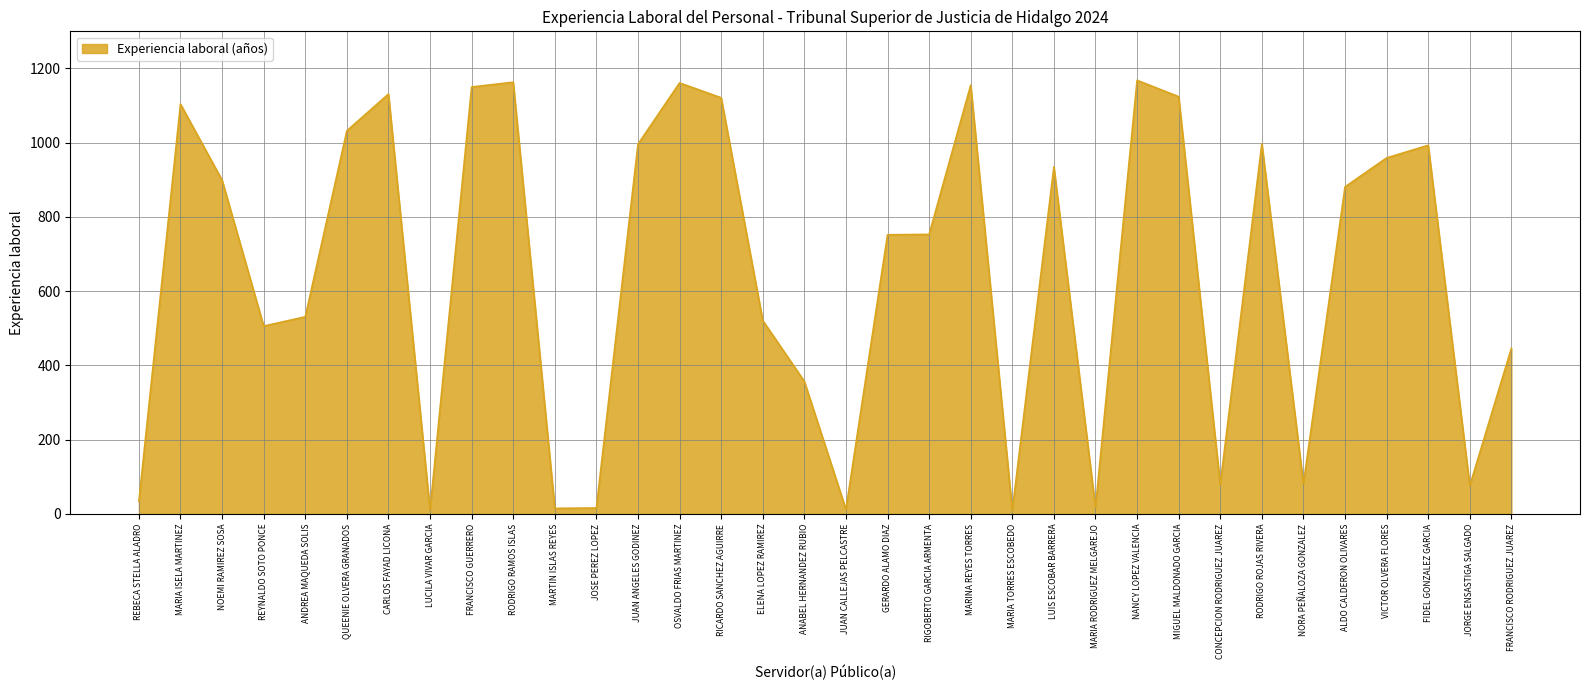

What position from the right is MARIA ISELA MARTINEZ?

33